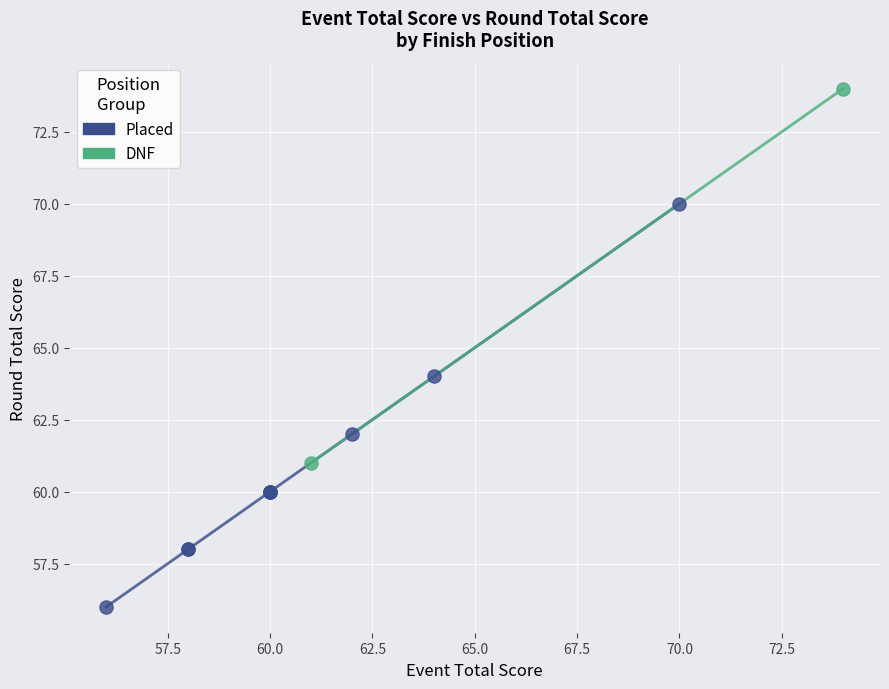

What are all the series names shown in the legend?

Placed, DNF